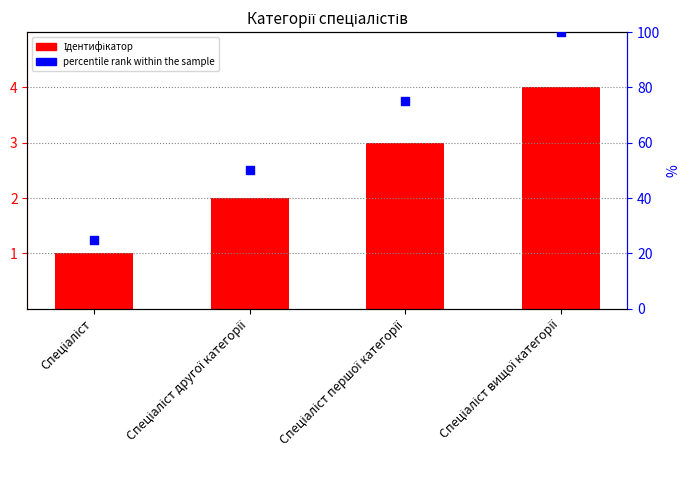

Which series contains the lowest Y value?

Ідентифікатор